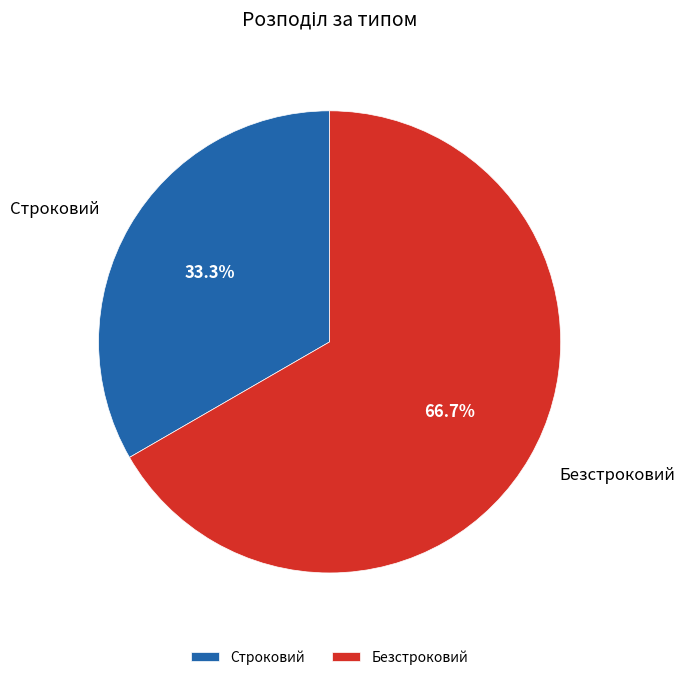

Is it true that Безстроковий is 67% of the pie?

True